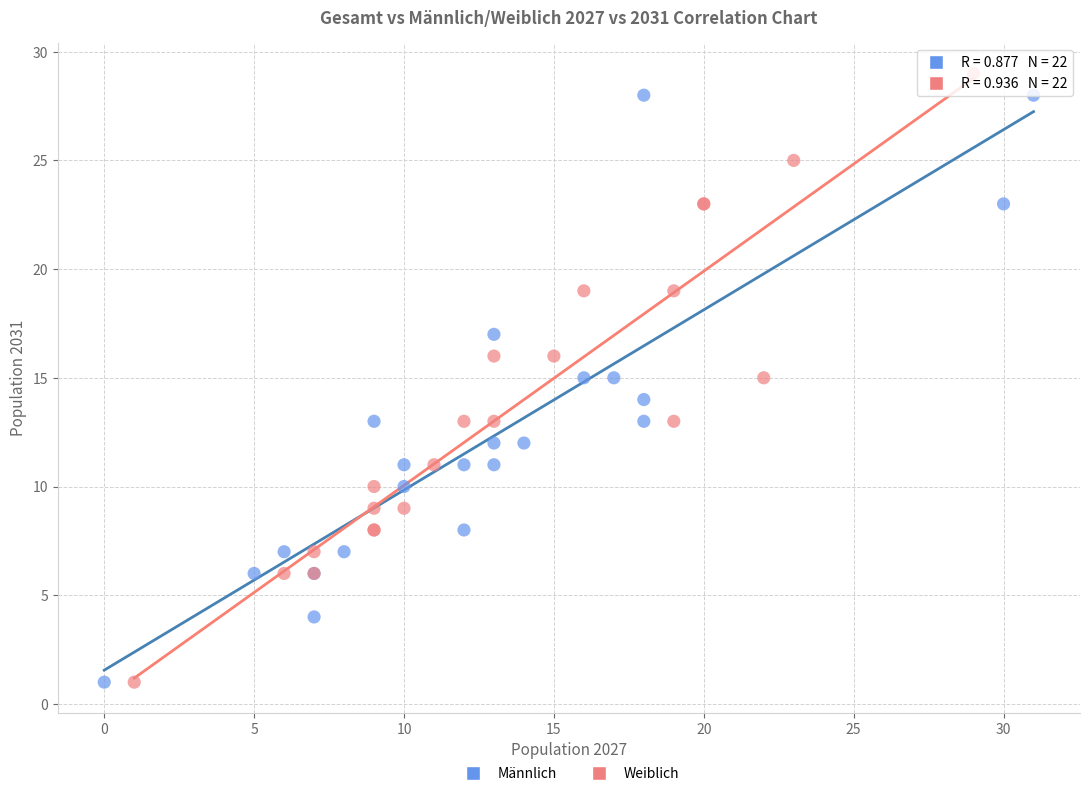

Which series reaches the maximum Y coordinate?

Weiblich